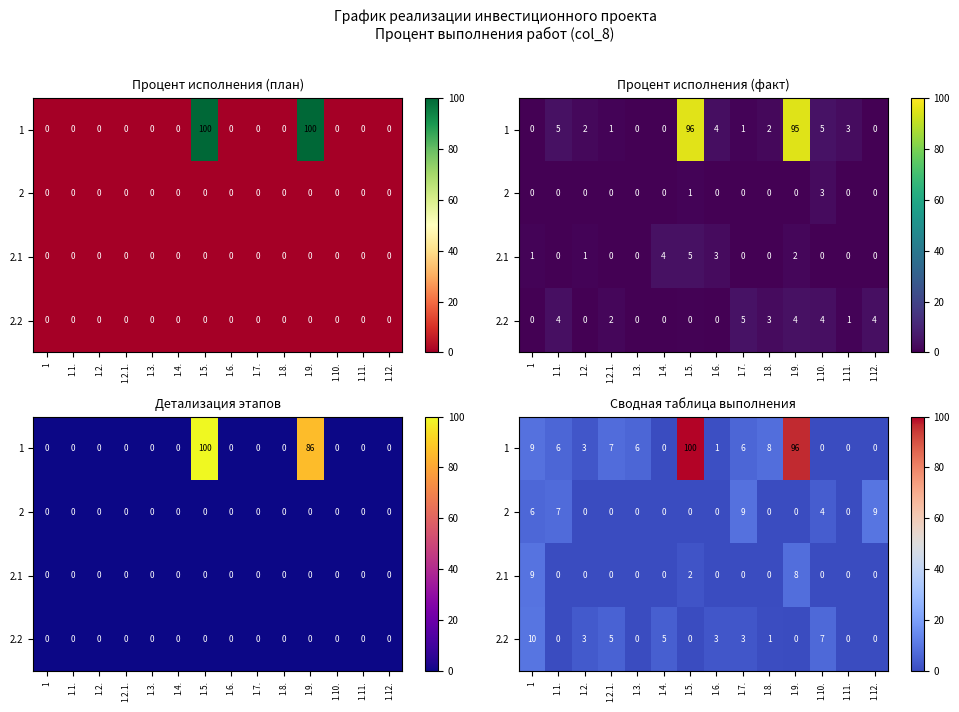

Count the number of data series in this chart.

4